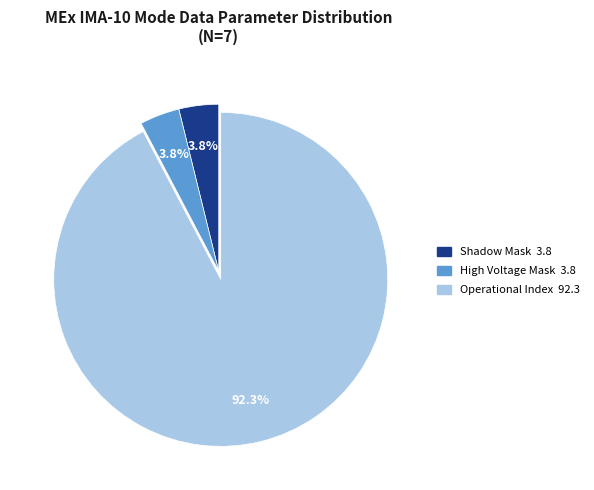

Is there a majority slice in this chart?

Yes